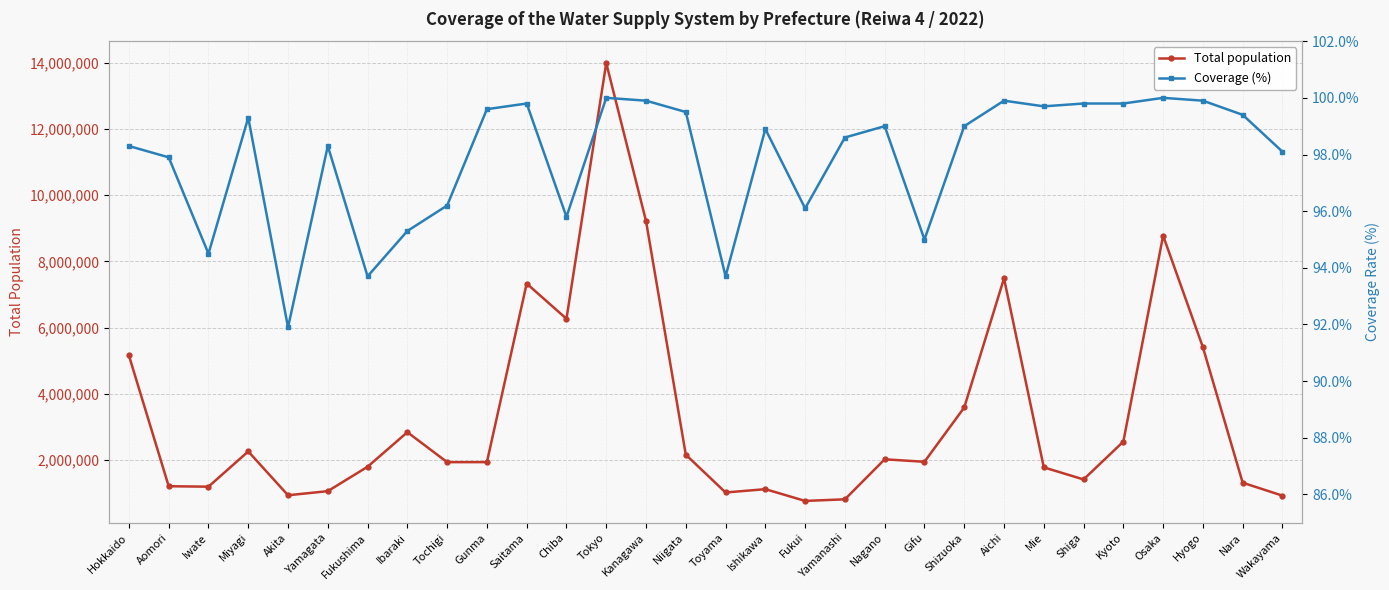

True or false: Total population and Coverage (%) cross at least once.

False